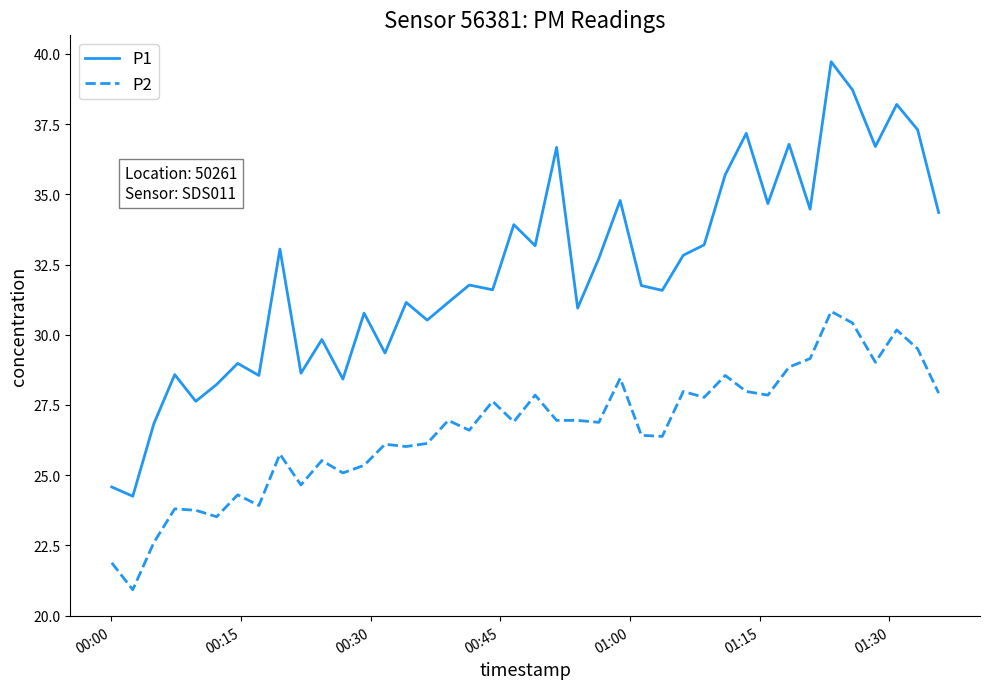

What is the maximum value for P1?

39.7